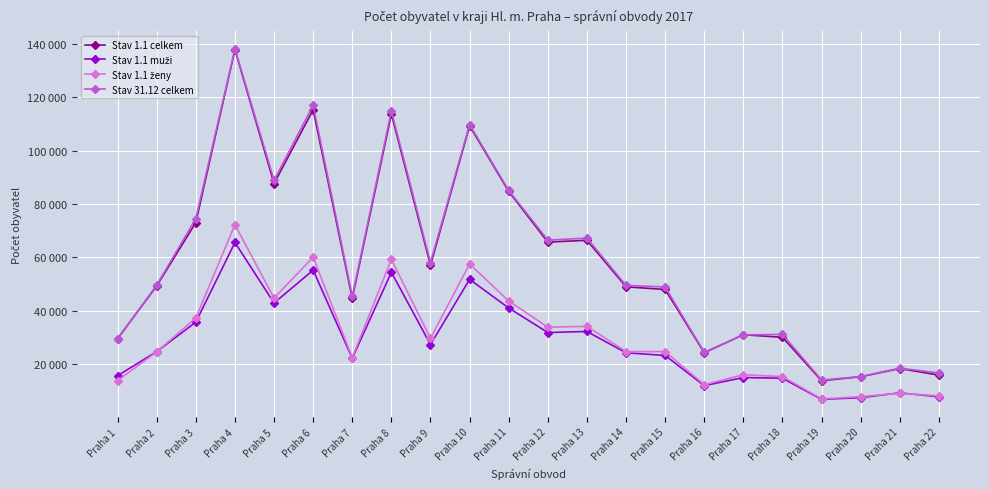

Rank the series by their maximum value, from highest to lowest.

Stav 31.12 celkem, Stav 1.1 celkem, Stav 1.1 ženy, Stav 1.1 muži